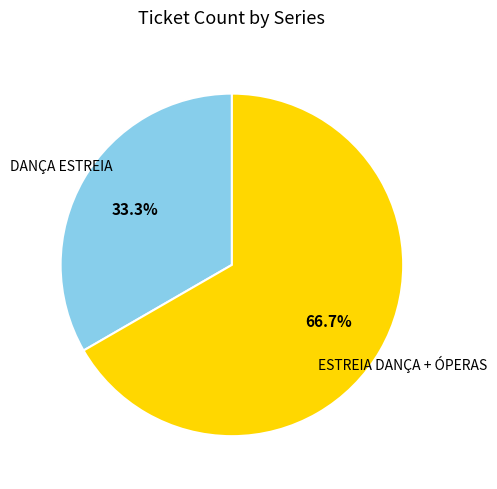

Which has a higher value, ESTREIA DANÇA + ÓPERAS or DANÇA ESTREIA?

ESTREIA DANÇA + ÓPERAS